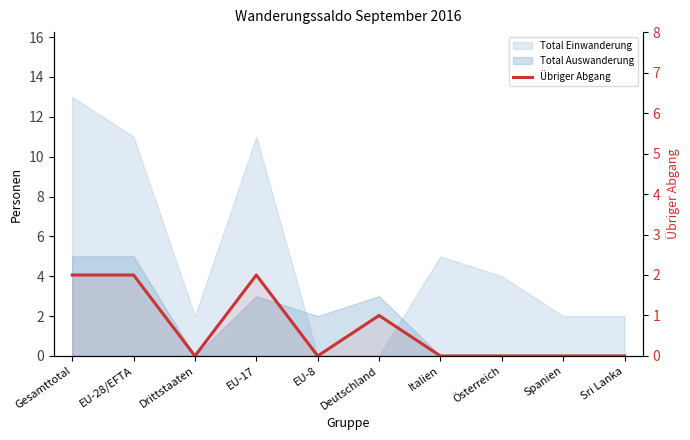

The chart shows a value of 0 at Italien. True or false?

True